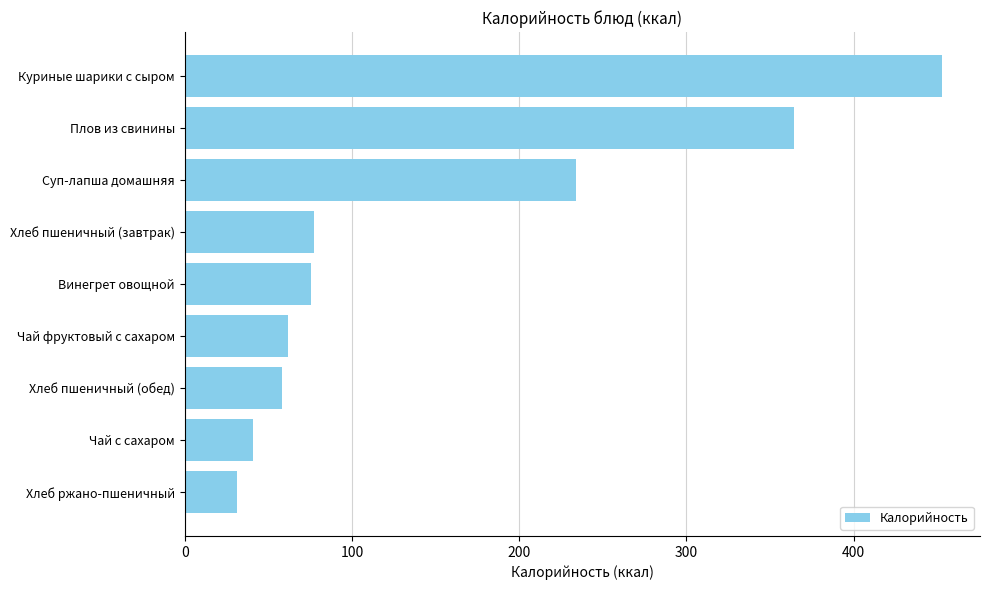

What is the greatest value displayed?

453.0